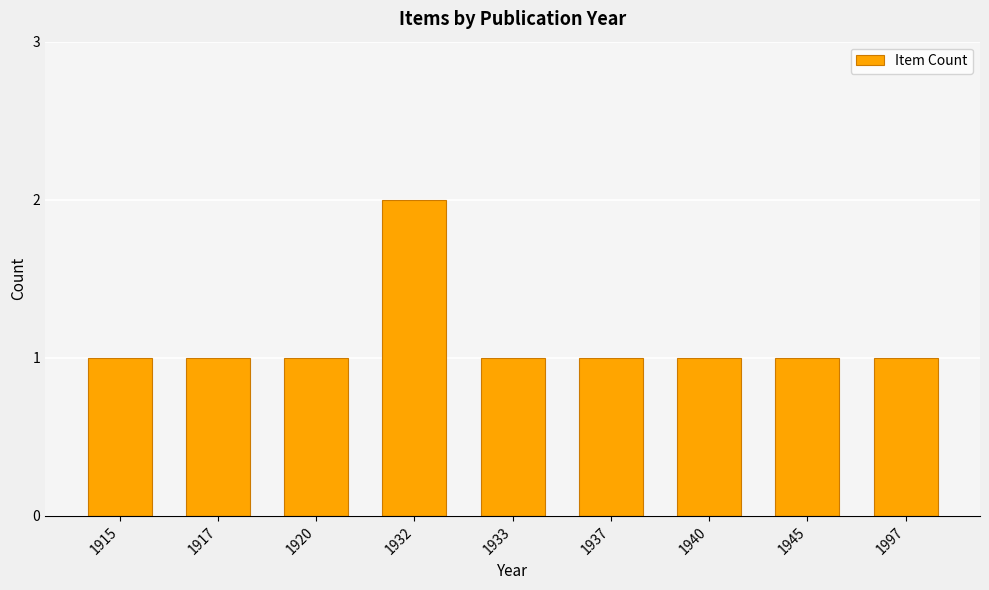

What value does the data have at 1997?

1